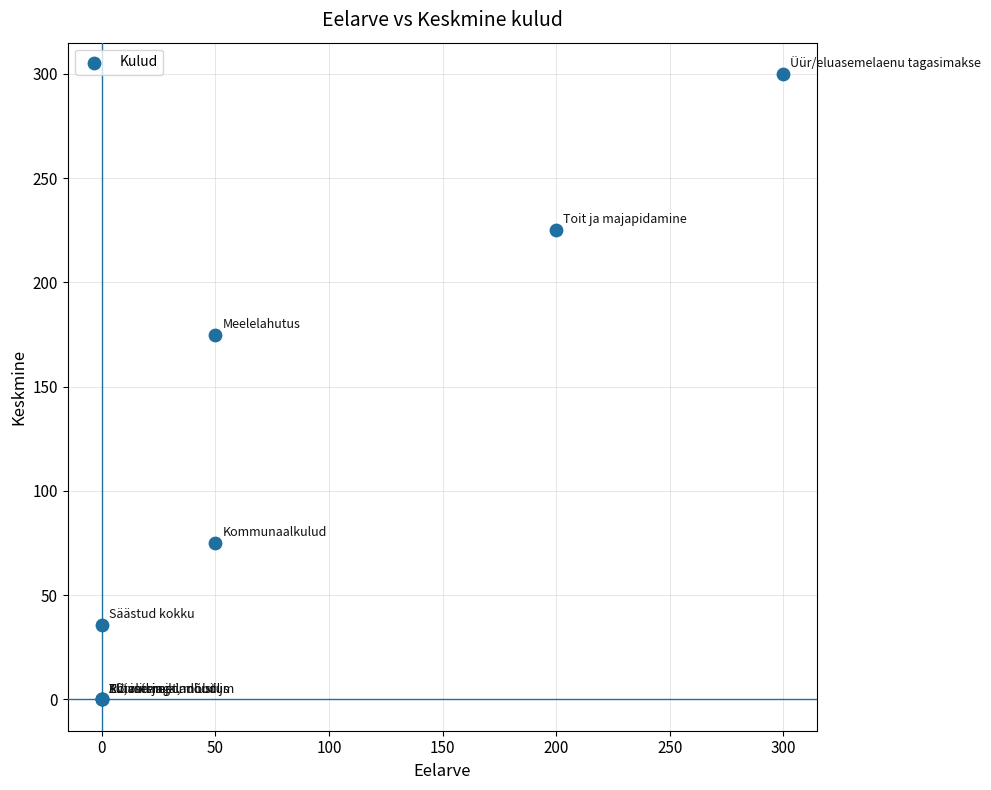

What Y value in the scatter plot is closest to 150?

175.0